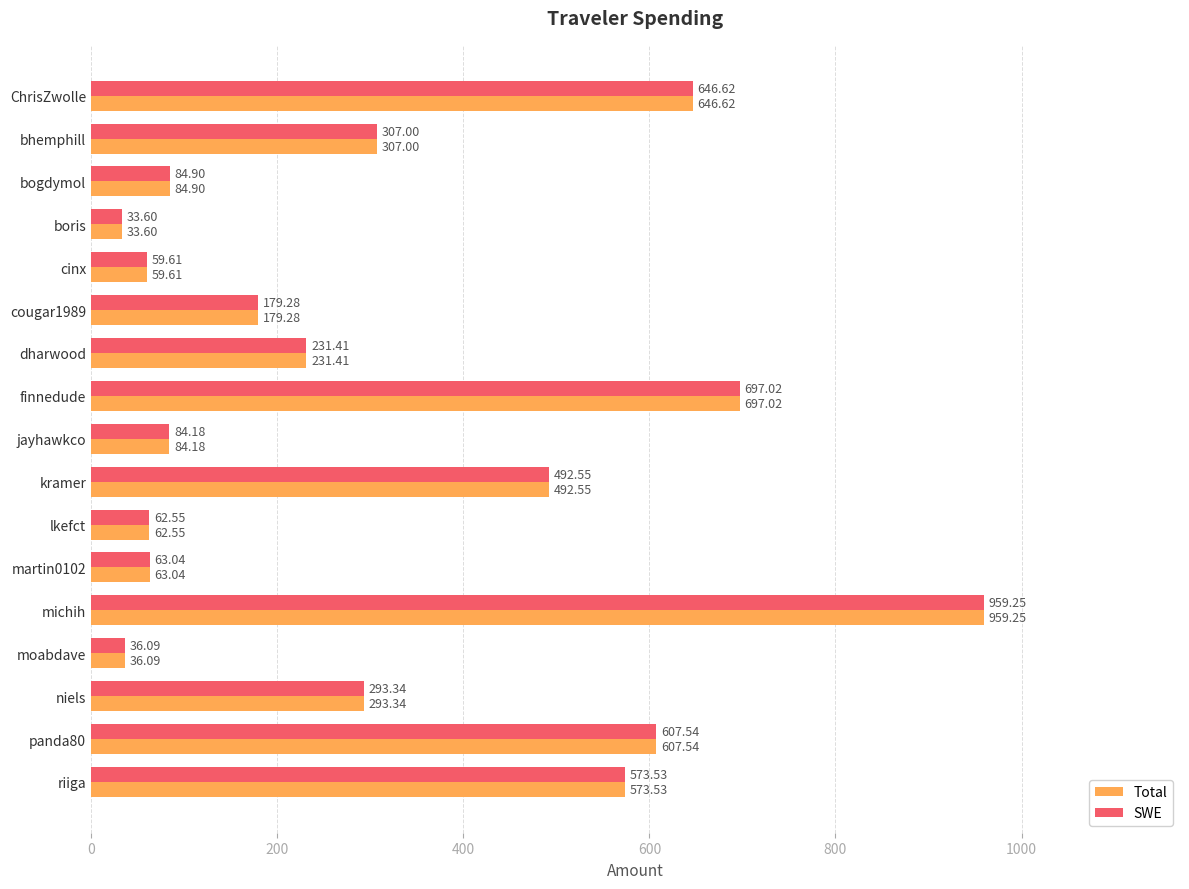

What are all the series names shown in the legend?

Total, SWE